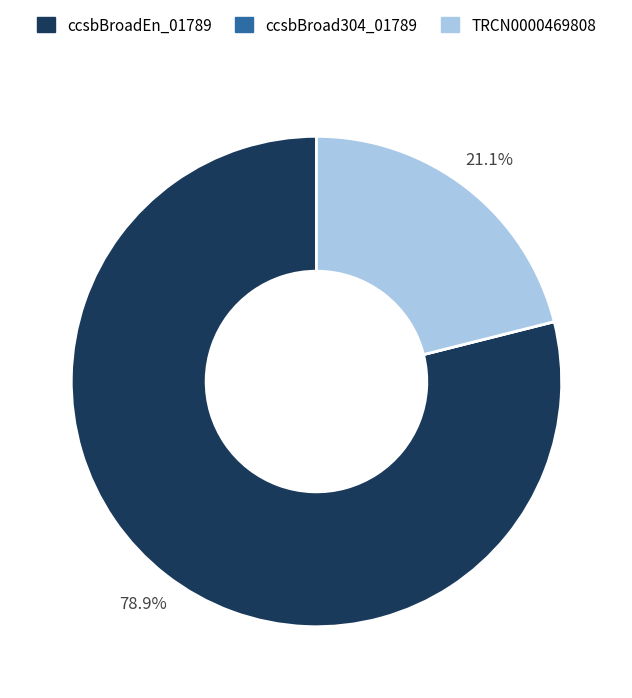

Between TRCN0000469808 and ccsbBroadEn_01789, which is larger?

ccsbBroadEn_01789